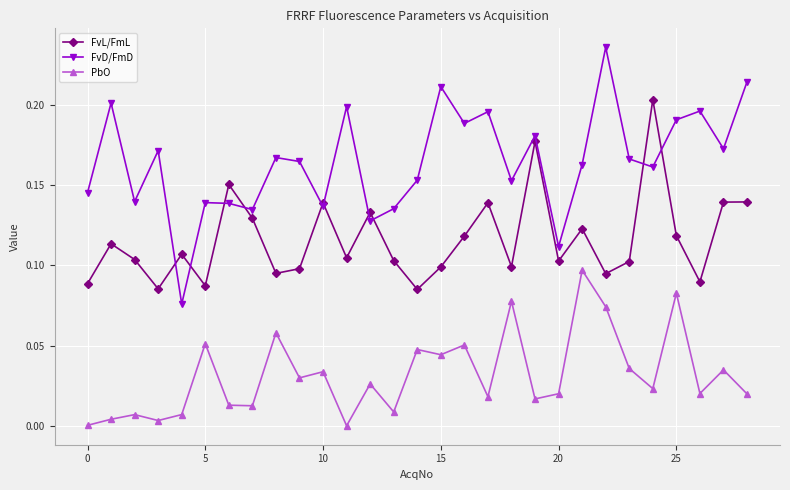

True or false: PbO and FvL/FmL cross at least once.

False